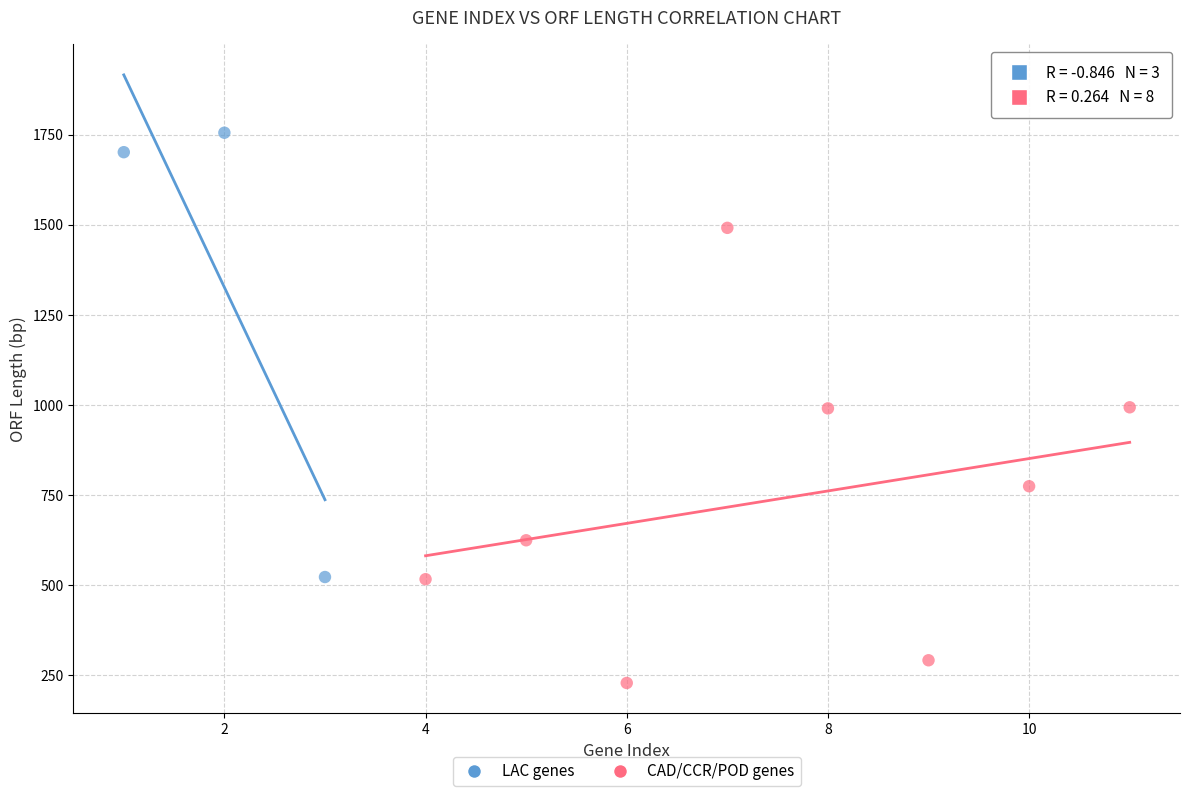

Which series contains the highest Y value?

LAC genes